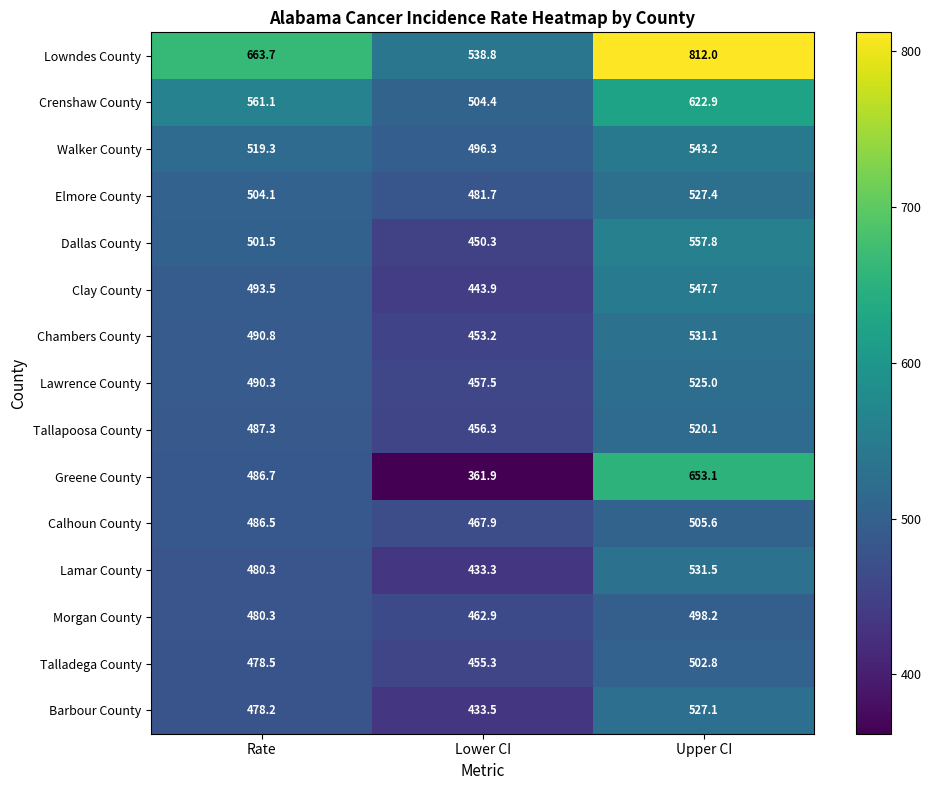

List the labels in order of Walker County value, largest first.

Upper CI, Rate, Lower CI